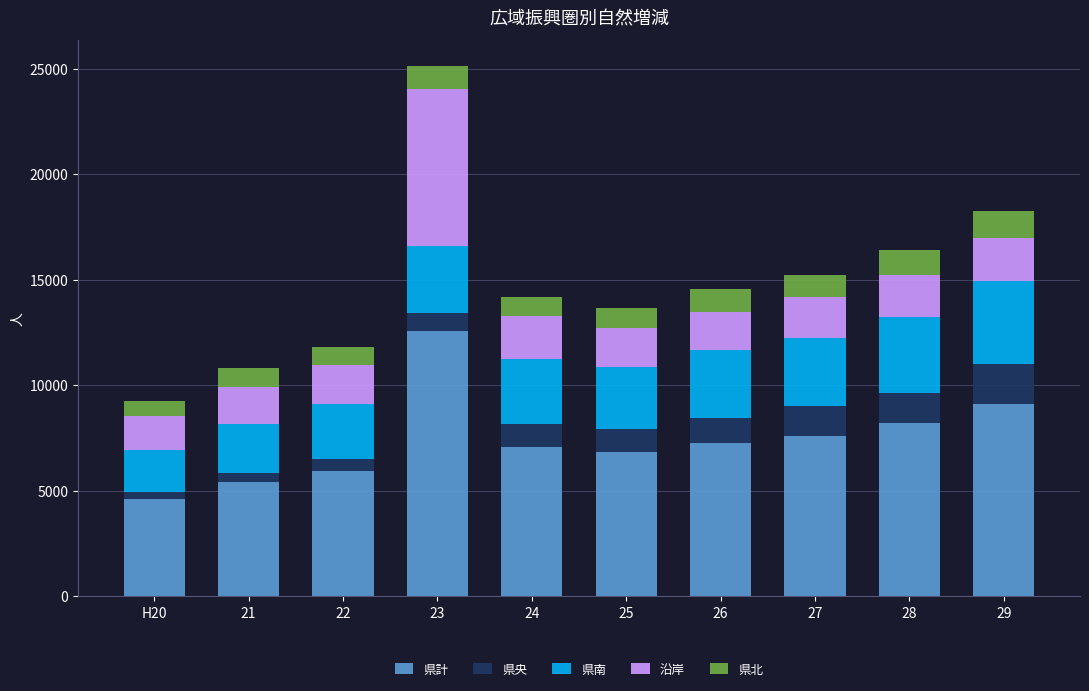

What are all the series names shown in the legend?

県計, 県央, 県南, 沿岸, 県北